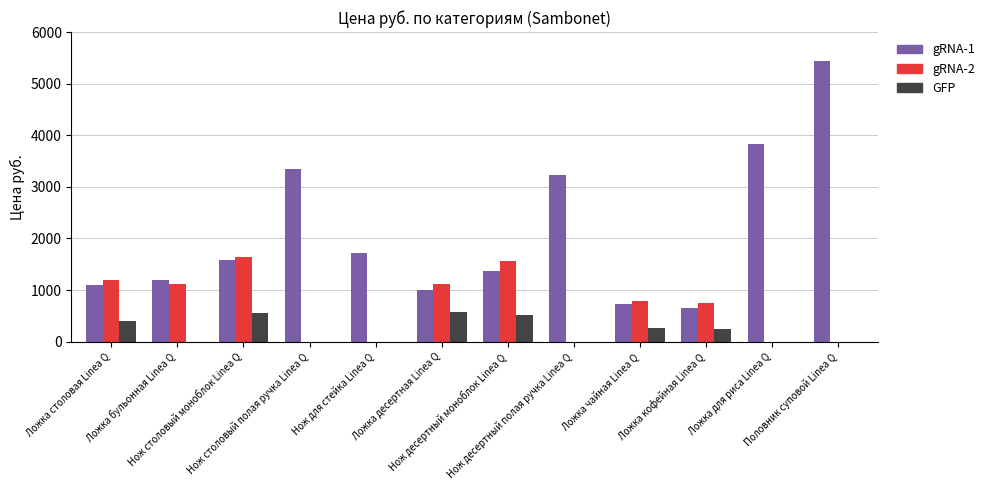

What is the greatest value displayed?

5431.1